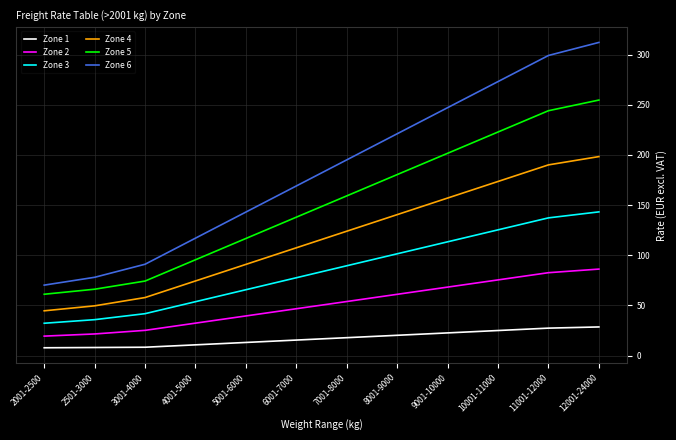

What is the sum of all Zone 5 values?

1815.3